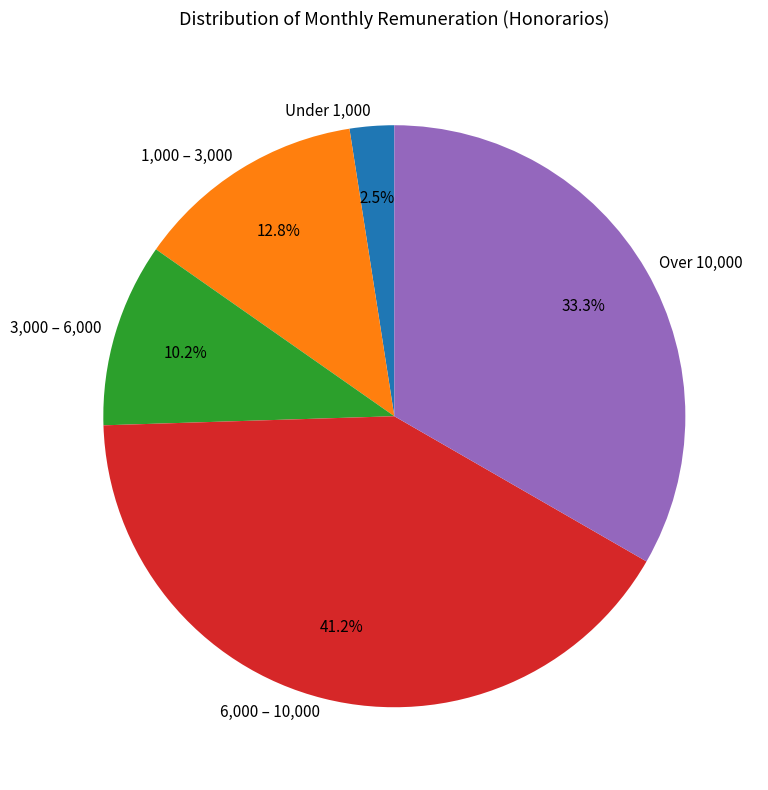

How many slices are in this pie chart?

5